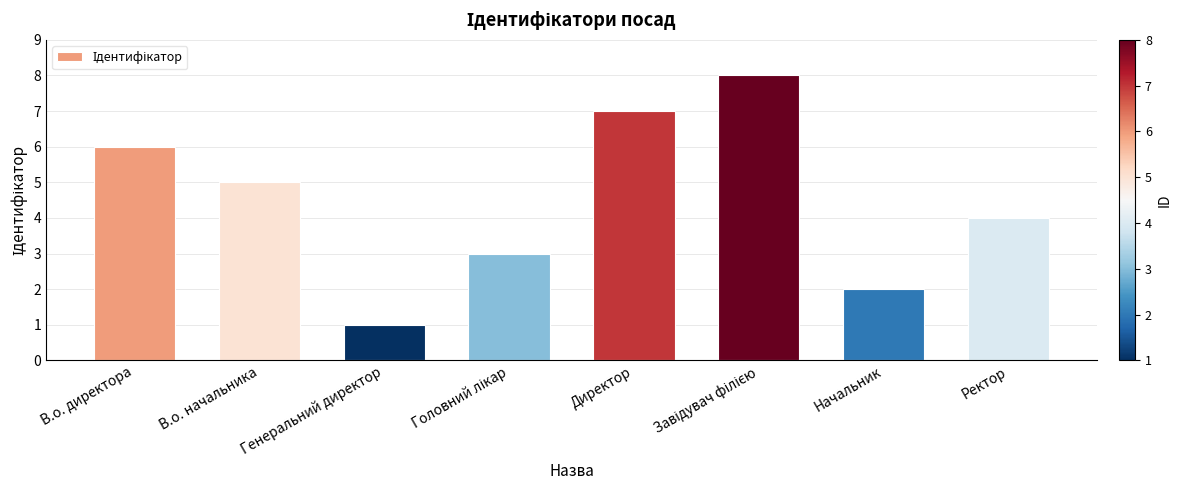

Which has a higher value, В.о. директора or В.о. начальника?

В.о. директора